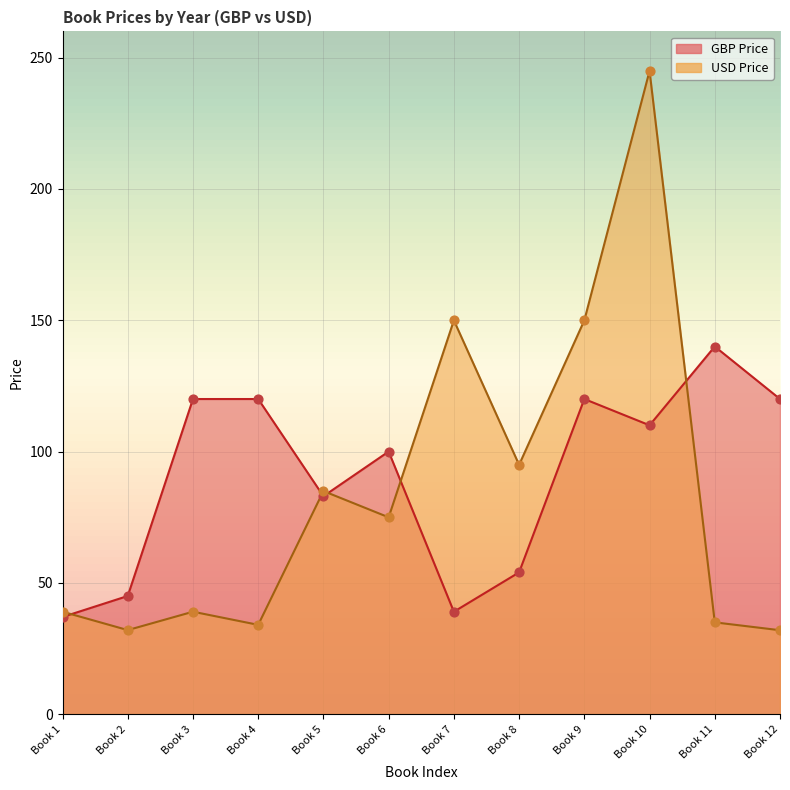

At which category is the sum across all series the highest?

Book 10